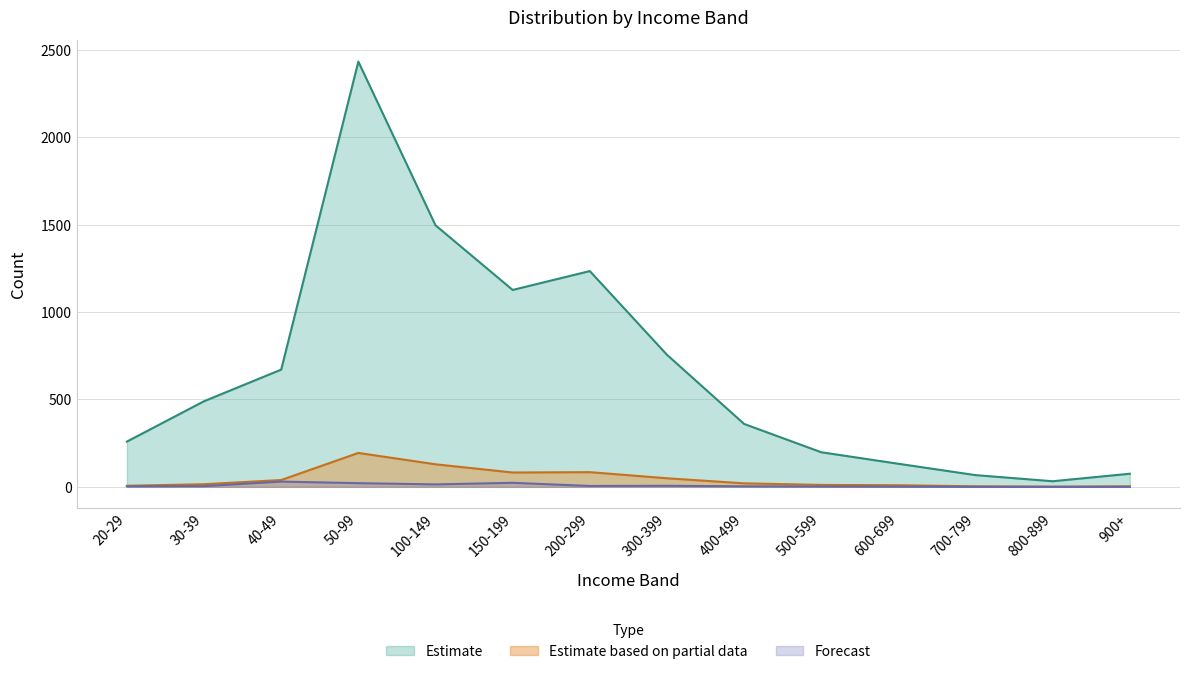

Which category has the highest value across all series?

50-99